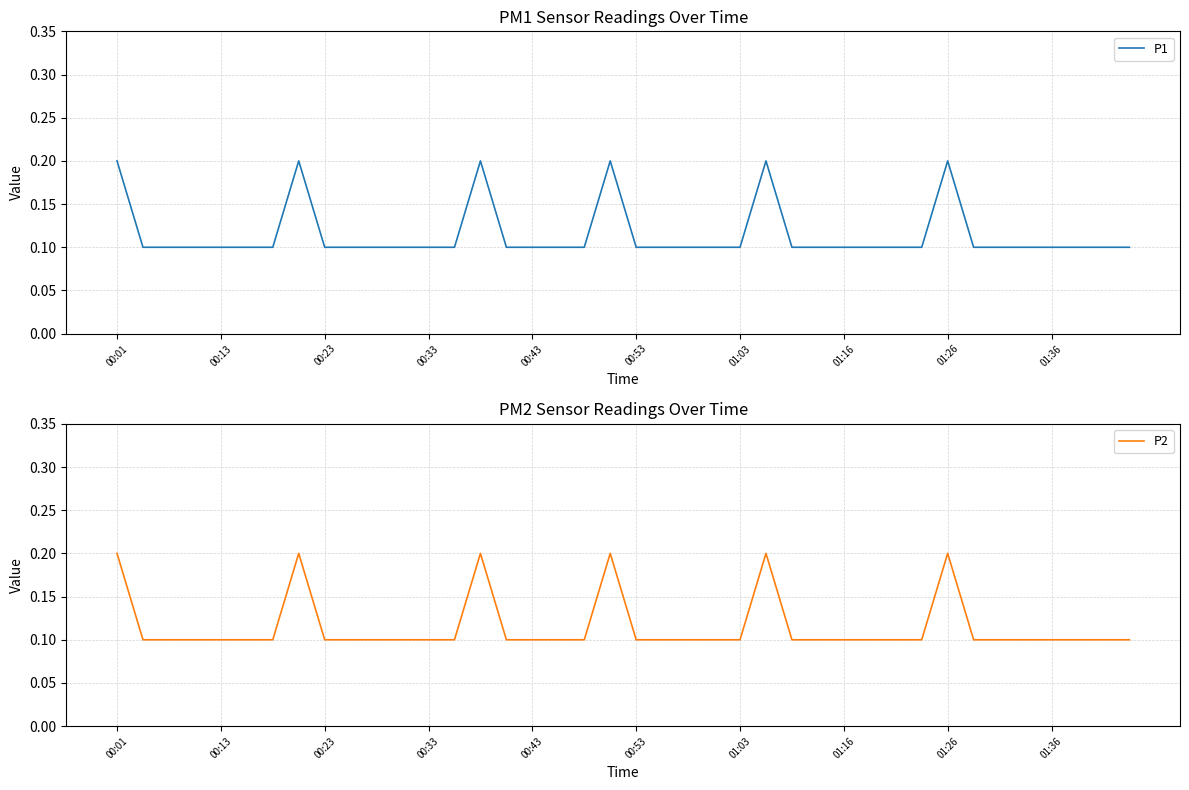

Count the P2 values in the range 0 to 1.

40